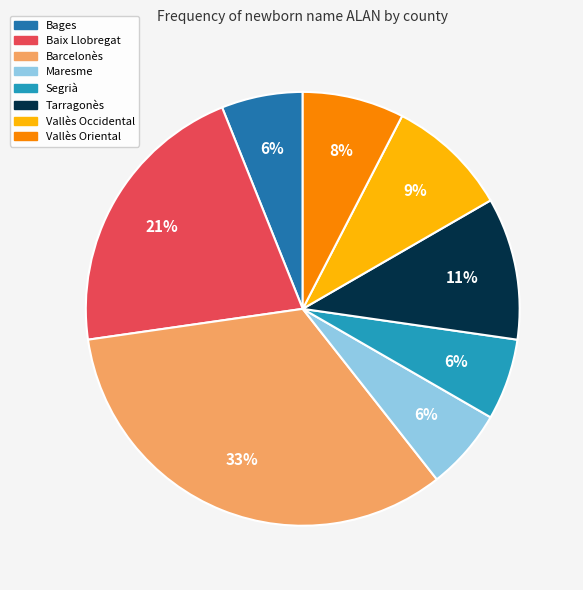

How many segments does this pie chart have?

8